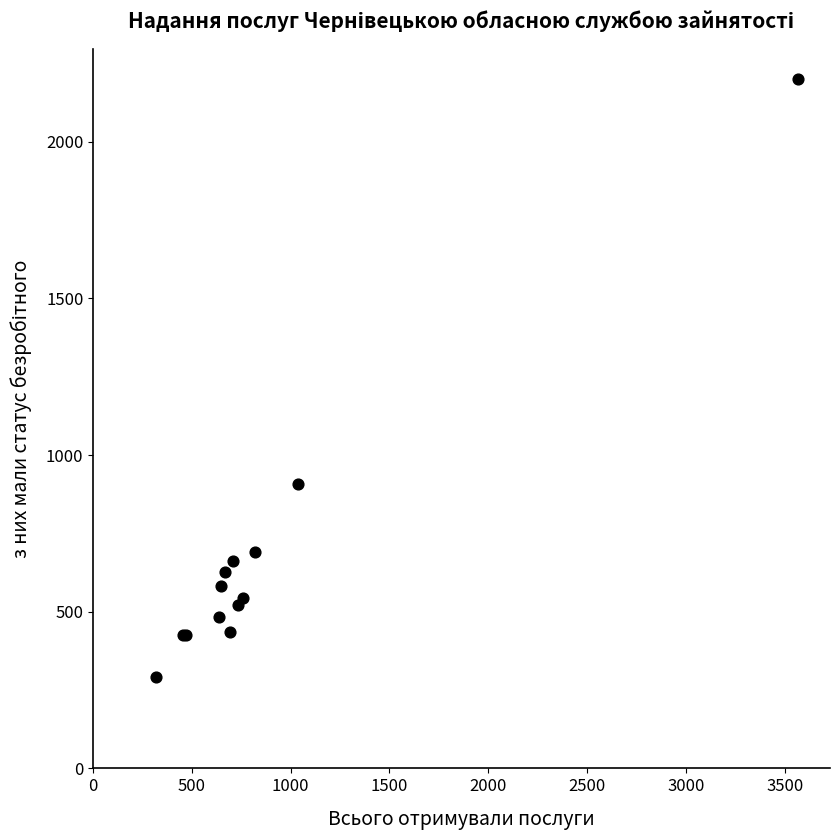

What Y value in the scatter plot is closest to 1246?

908